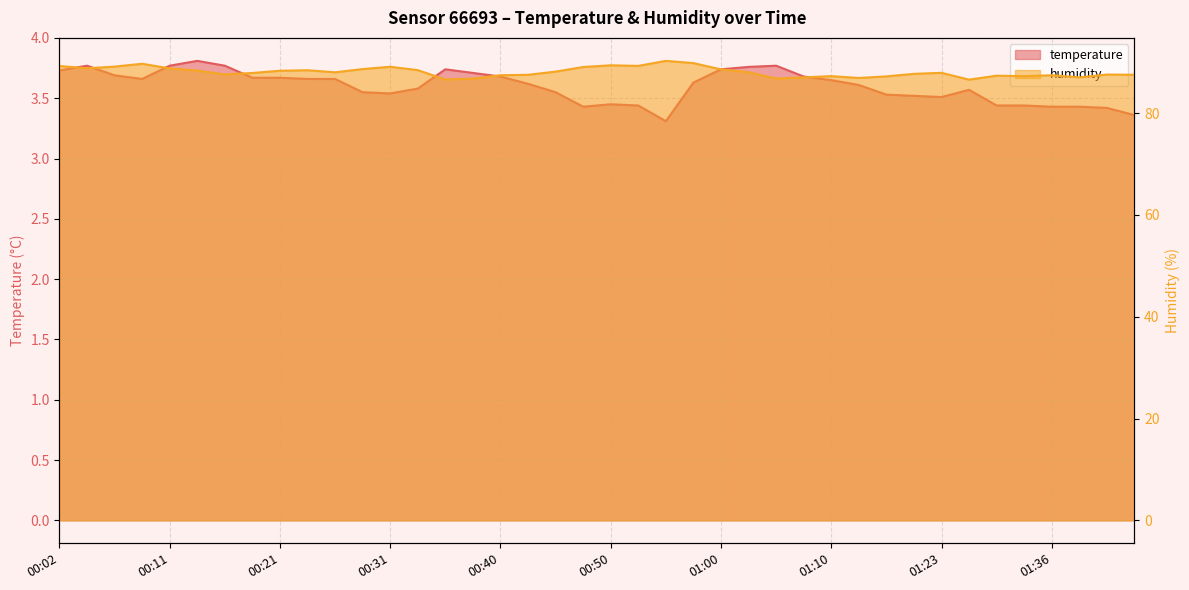

True or false: temperature has a value of 3.5 at 01:18.

True